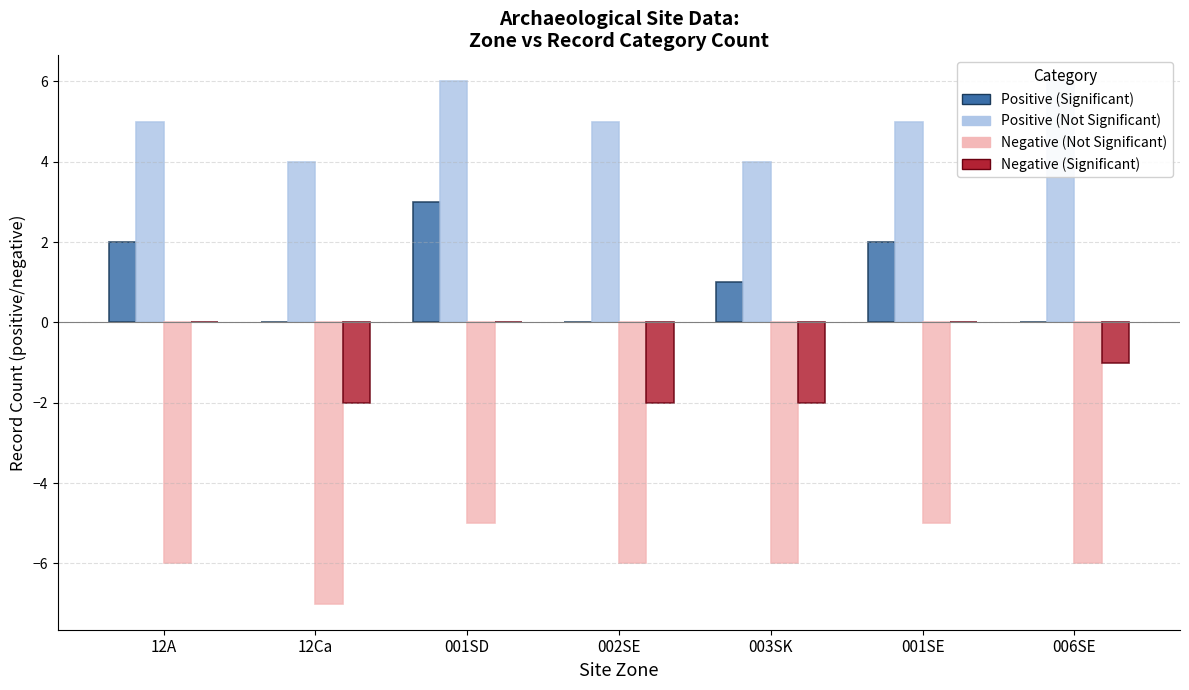

At how many categories does at least one series exceed -5?

7